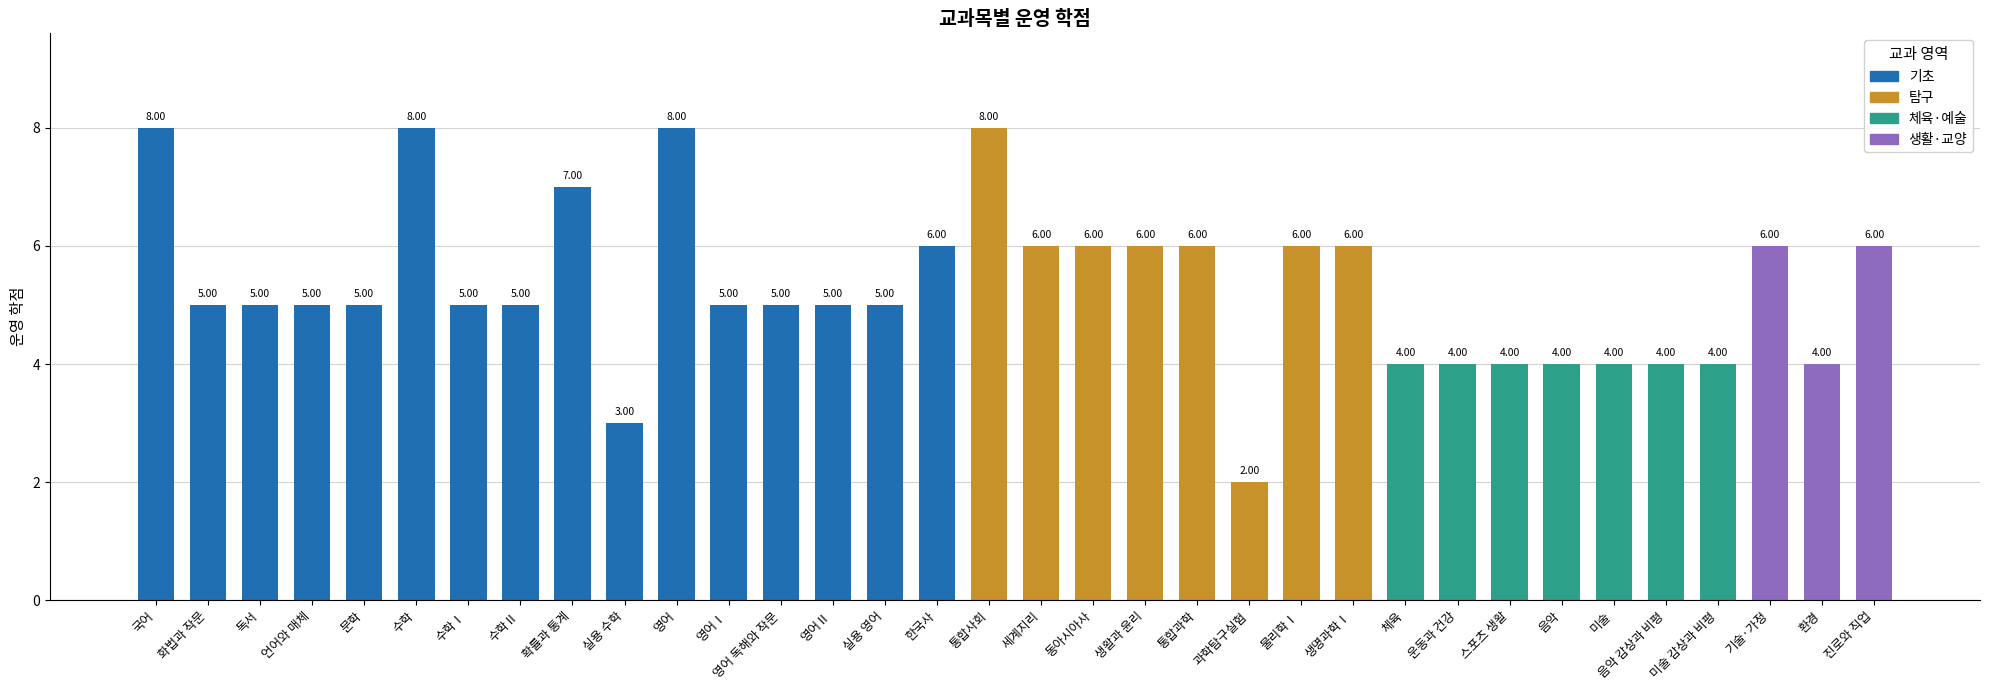

What is the difference between the values at 한국사 and 화법과 작문?

1